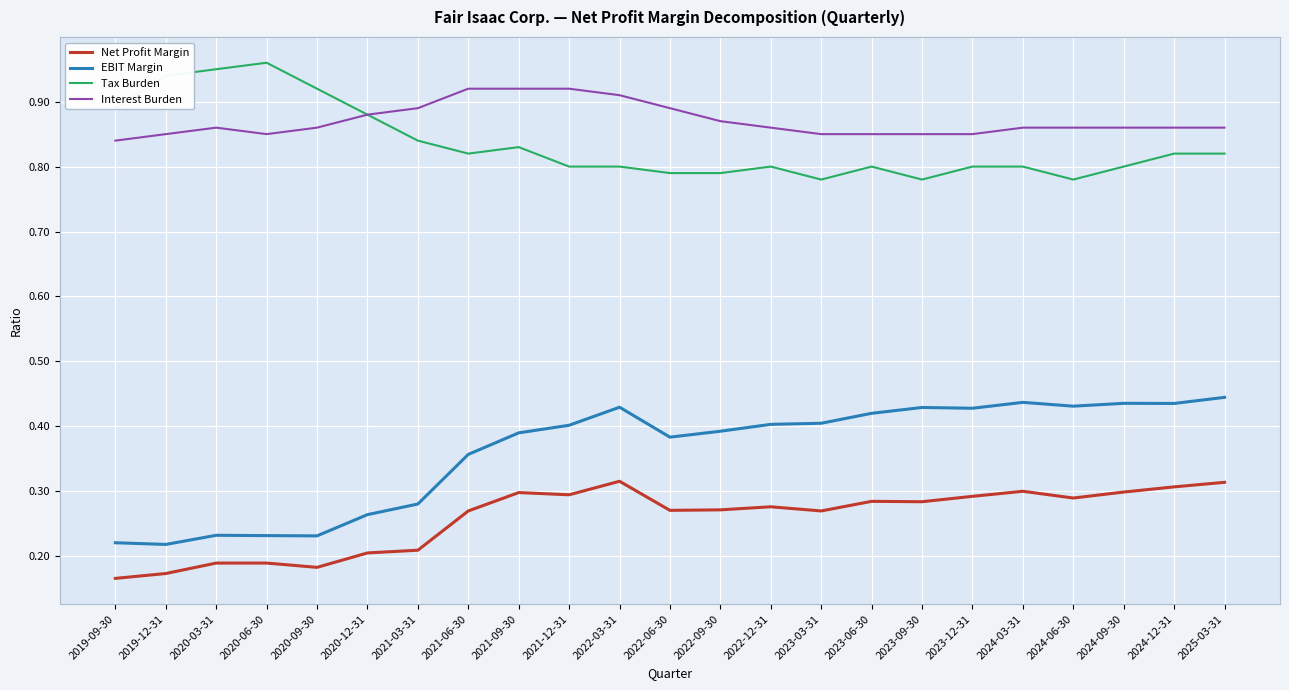

At 2023-12-31, list the series in order from smallest to largest.

Net Profit Margin, EBIT Margin, Tax Burden, Interest Burden